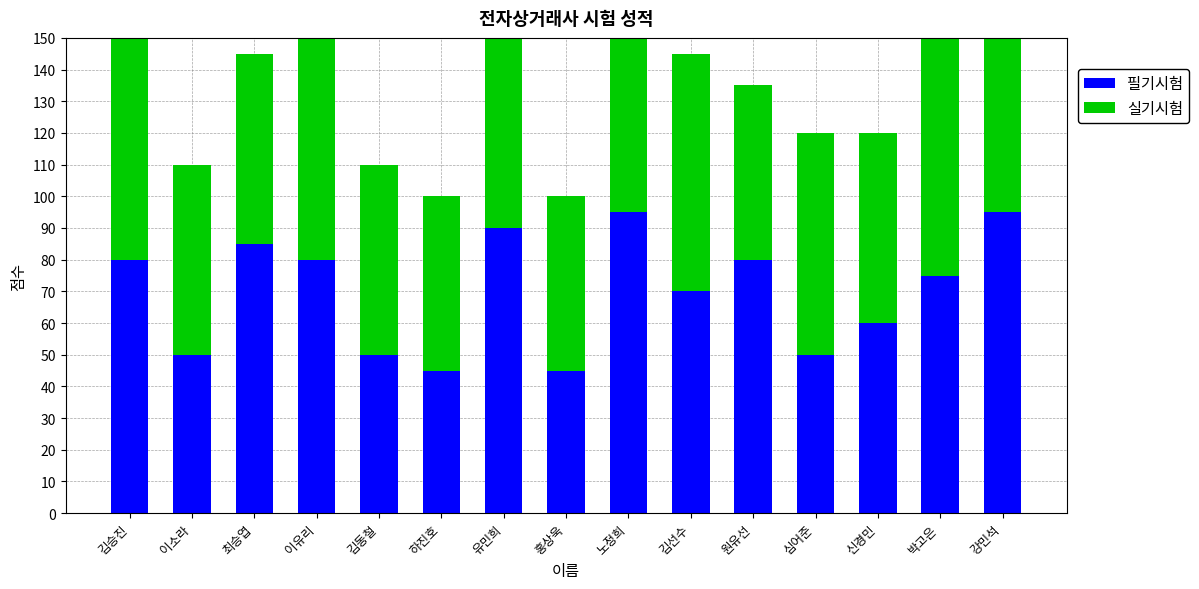

Does the chart contain any negative values?

No